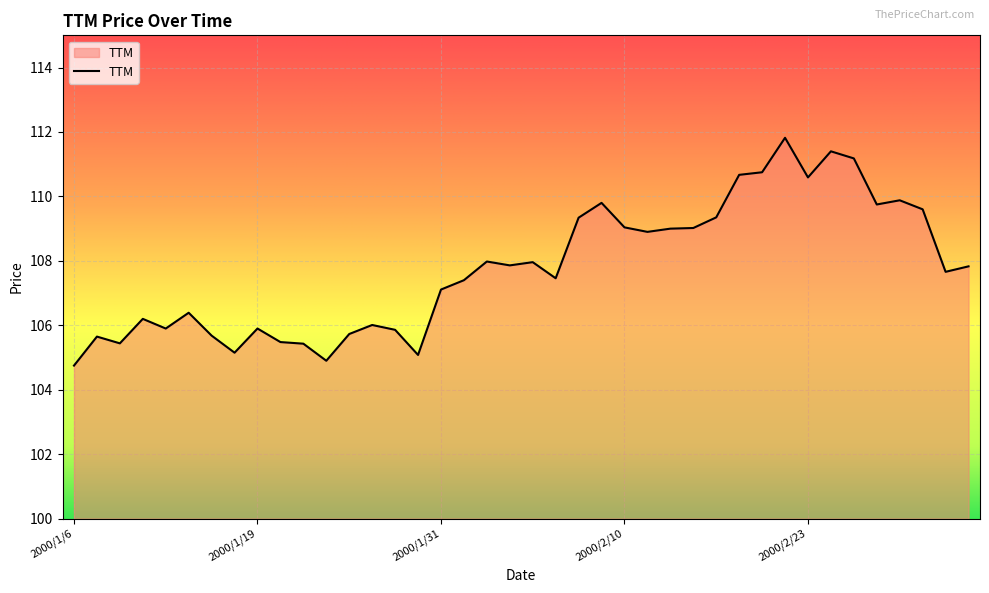

What is the minimum value shown in the chart?

104.8